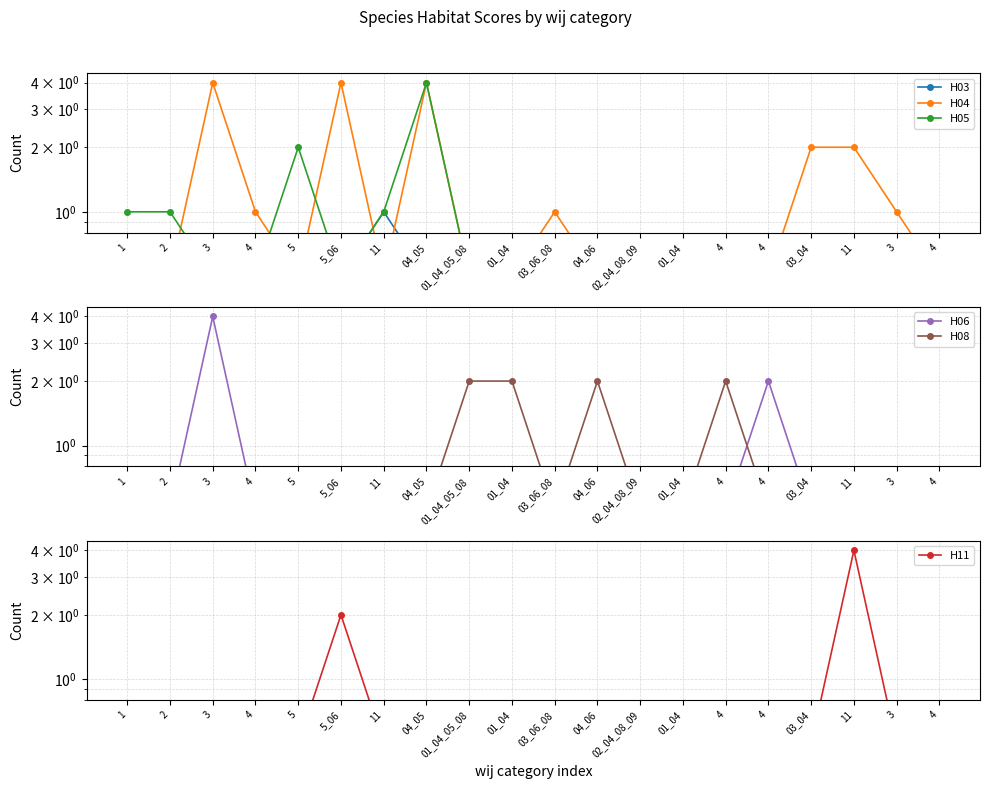

Between which two adjacent categories do H04 and H03 first intersect?

5_06 and 11